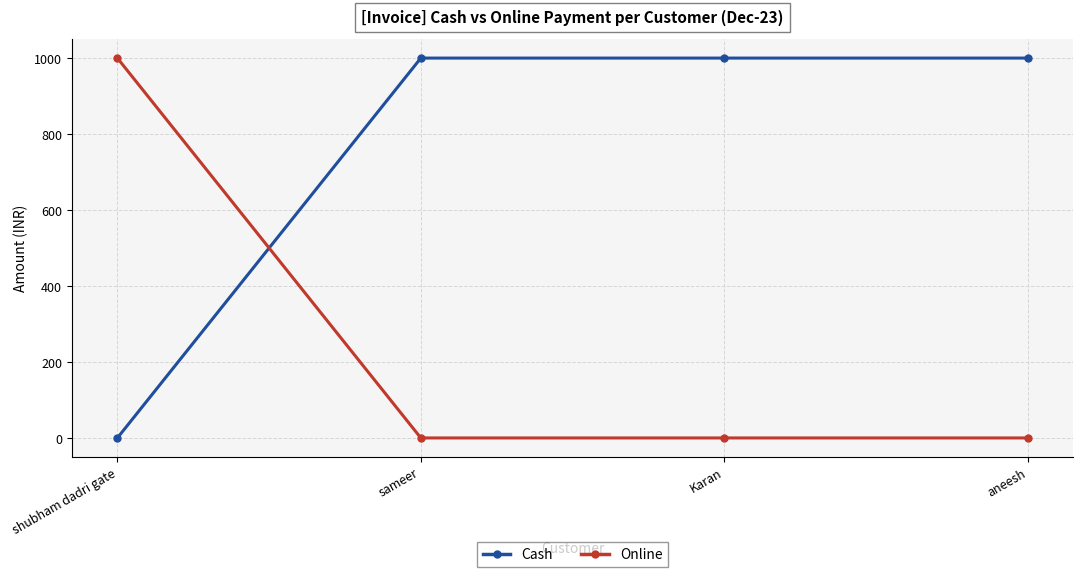

What is the label of the 1st point from the right?

aneesh